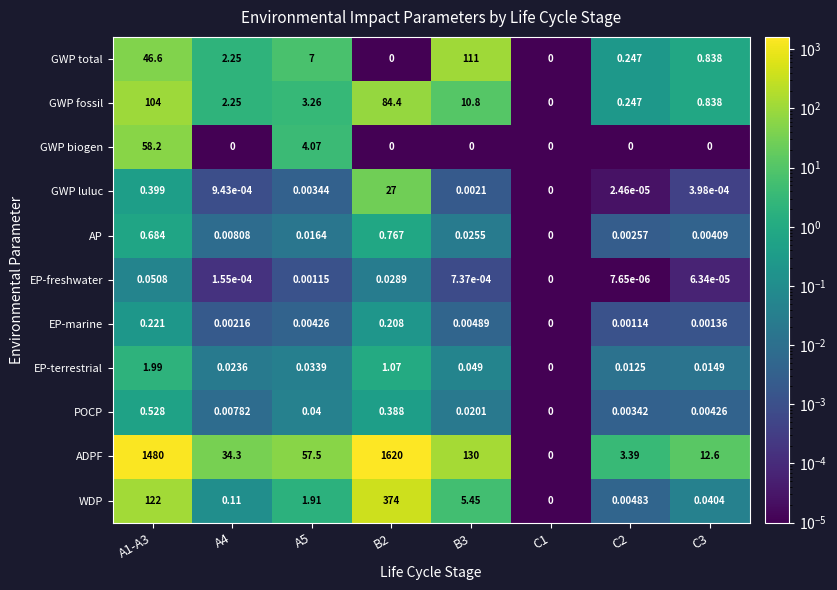

Is the value of ADPF at A5 greater than the value of AP at C2?

Yes